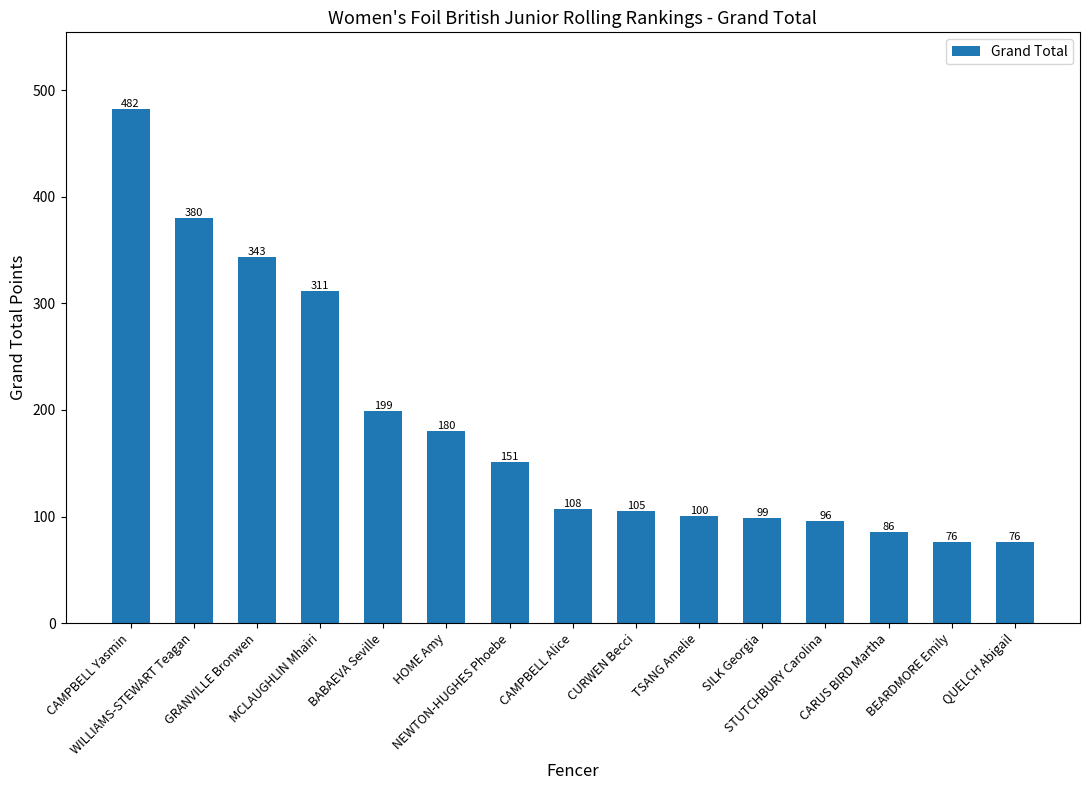

What is the difference between the second highest and minimum values?

304.0